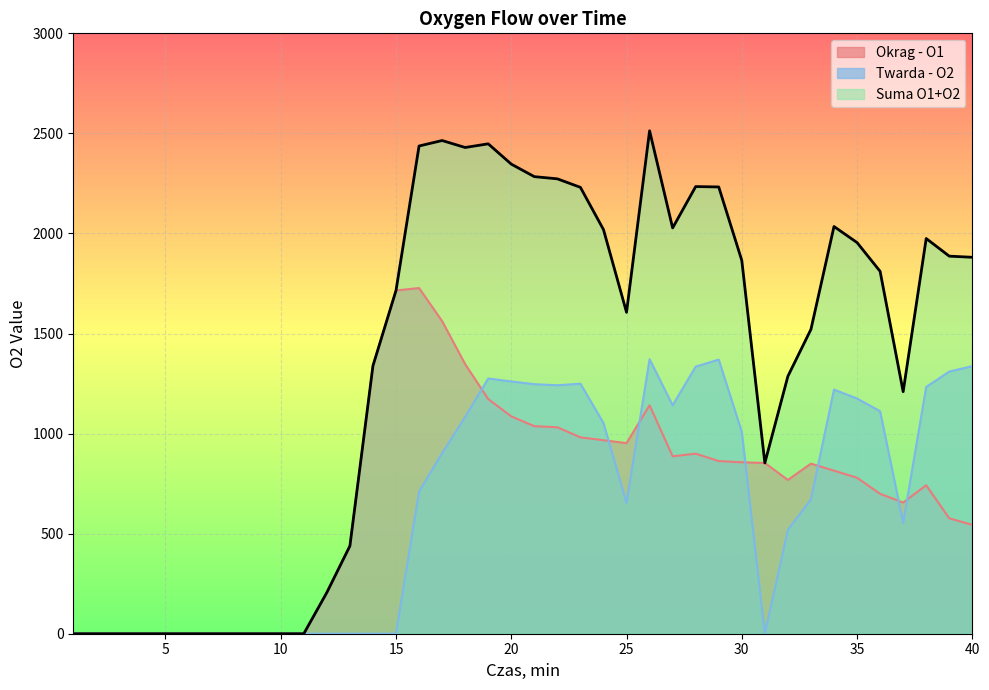

The value of Okrag - O1 at 21 is 672.9. True or false?

False